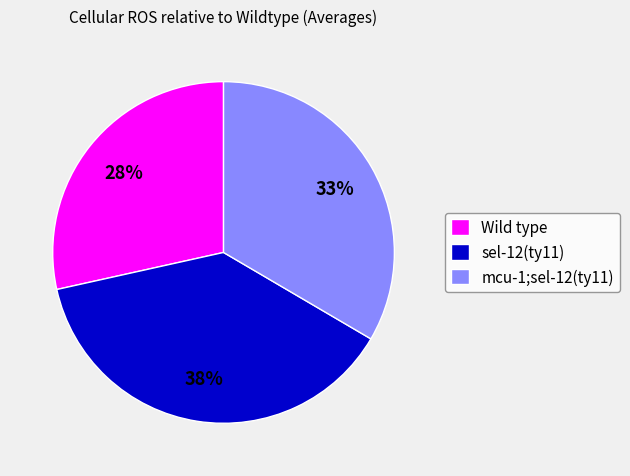

True or false: sel-12(ty11) accounts for 29% of the total.

False